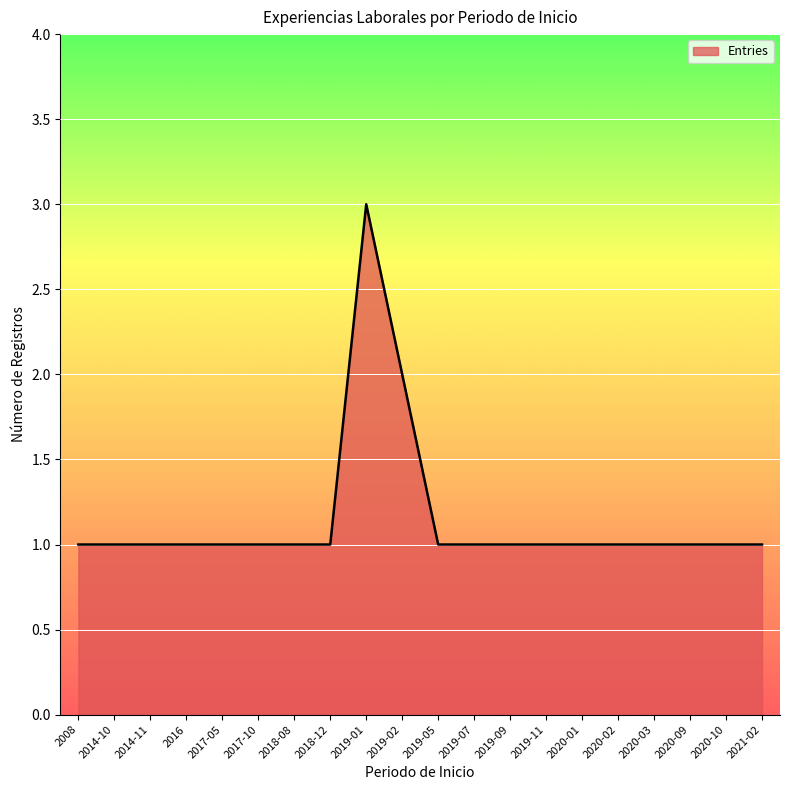

Reading left to right, extract all data points from this chart.

2008=1	2014-10=1	2014-11=1	2016=1	2017-05=1	2017-10=1	2018-08=1	2018-12=1	2019-01=3	2019-02=2	2019-05=1	2019-07=1	2019-09=1	2019-11=1	2020-01=1	2020-02=1	2020-03=1	2020-09=1	2020-10=1	2021-02=1